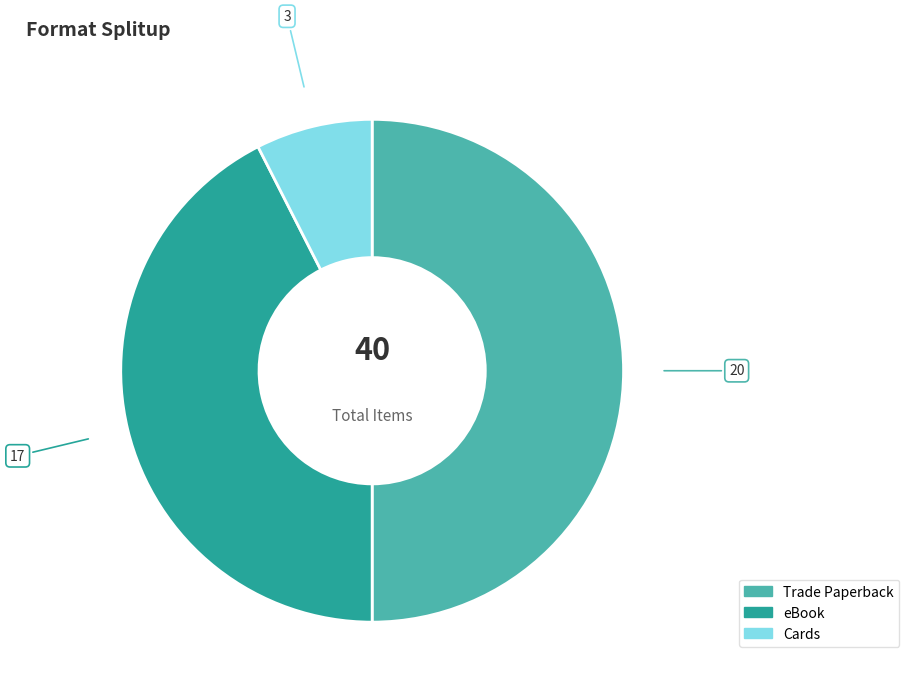

Do Trade Paperback and Cards together represent more than half of the pie?

Yes